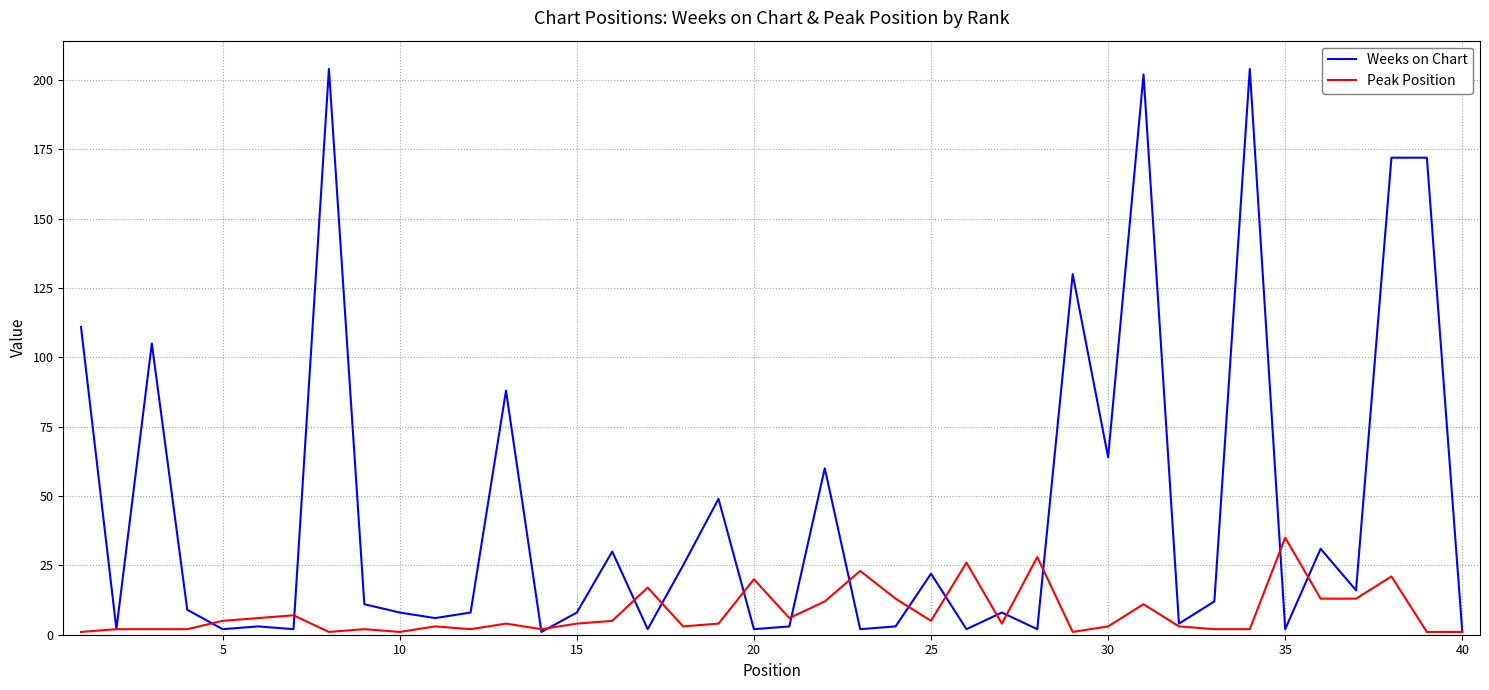

What is the maximum value shown in the chart?

204